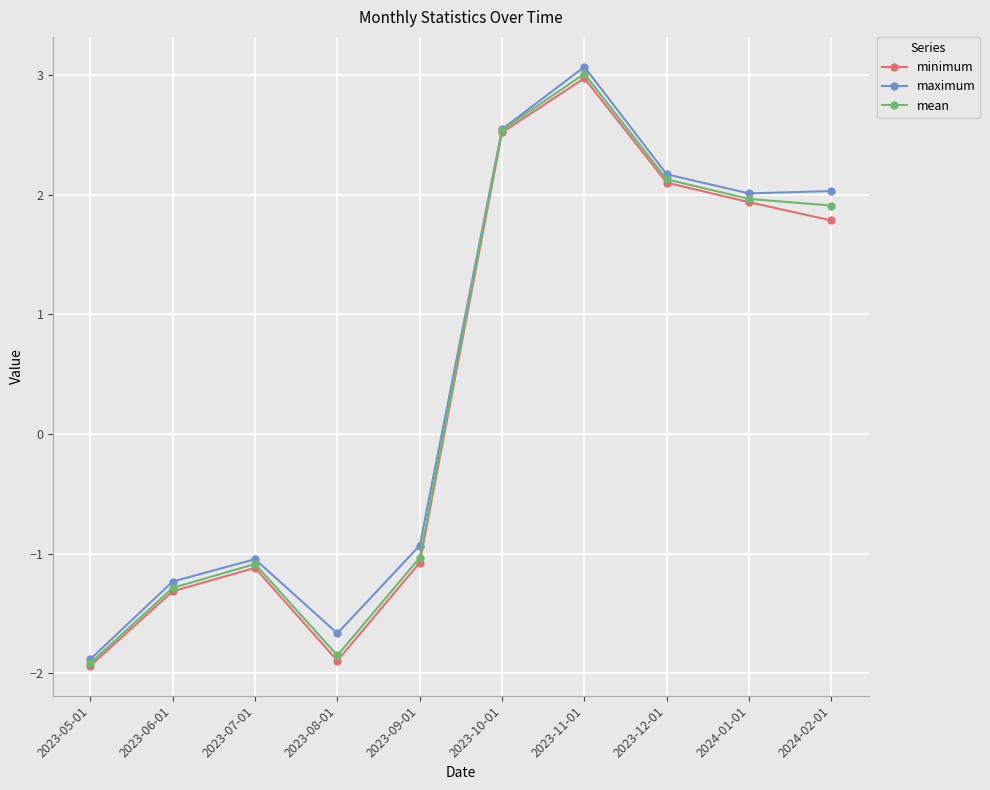

True or false: maximum has a value of -0.3 at 2023-07-01.

False